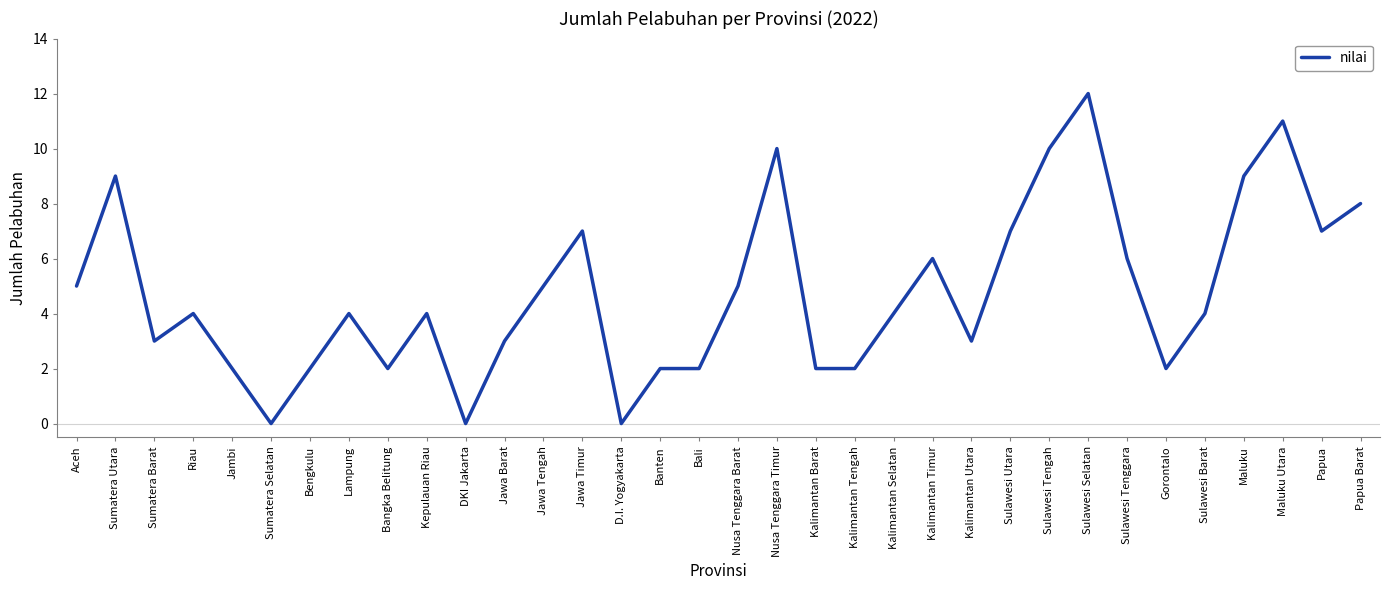

How many lines are shown in the chart?

1